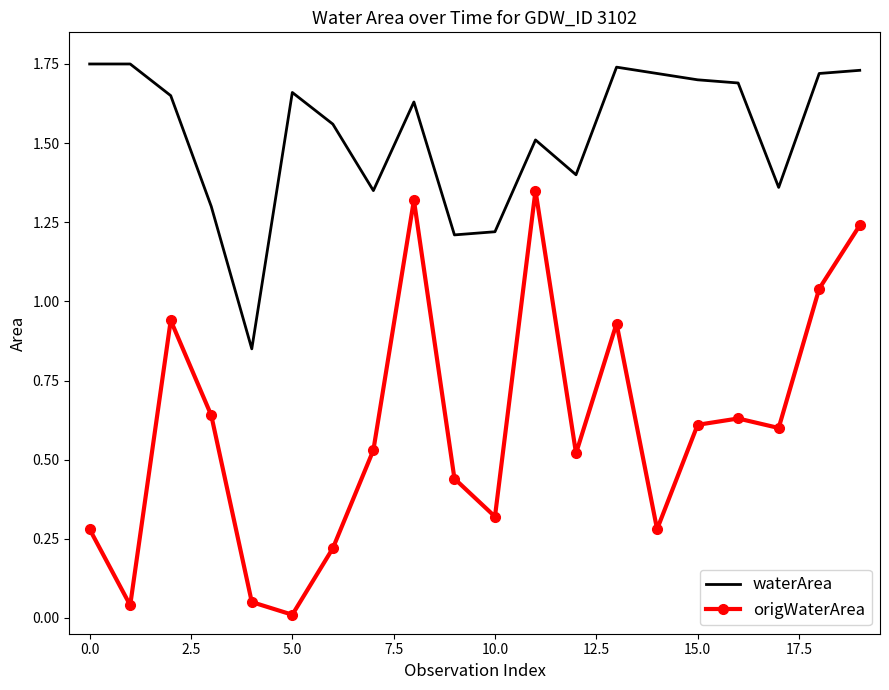

At how many categories does at least one series exceed 0?

20